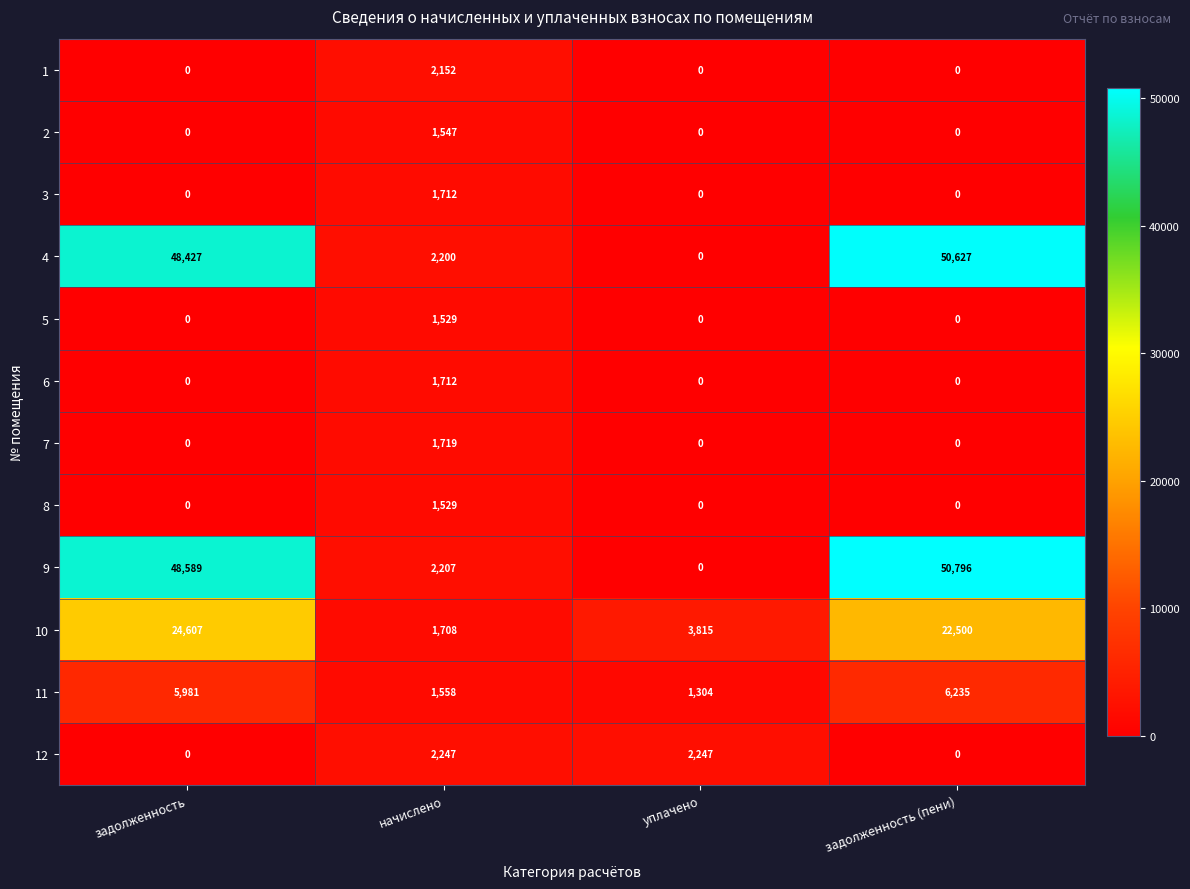

Between уплачено and задолженность (пени), which series saw the biggest shift?

9